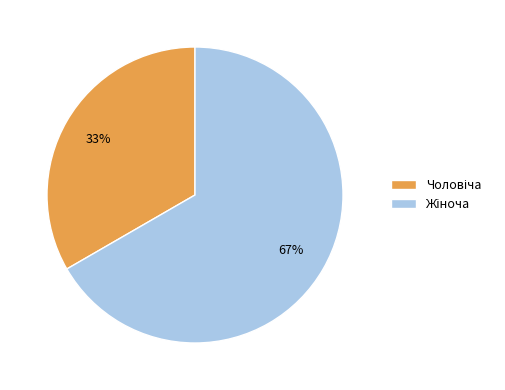

To the nearest percent, what is the average slice percentage?

50%